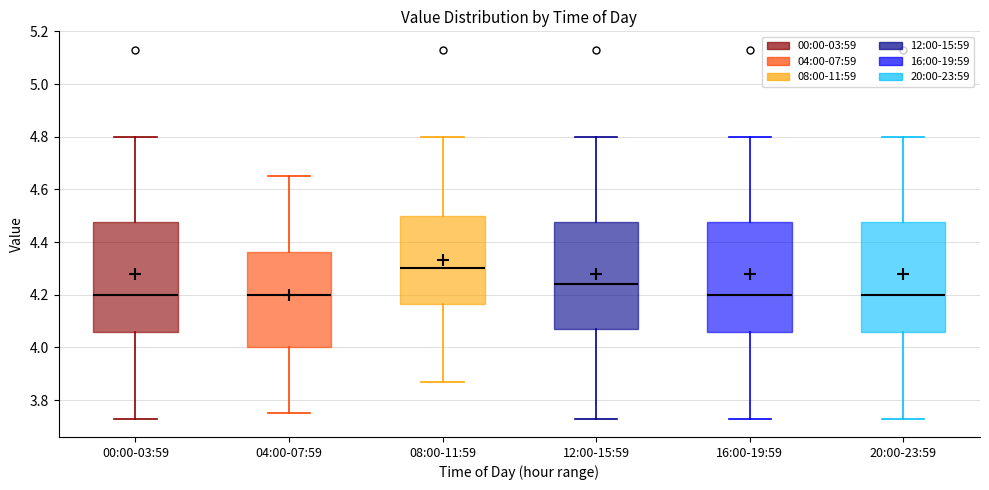

Reading left to right, read every box against the y-axis: the position of its median line, the range the box covers, and the ends of its whiskers. The values are not printed on the chart, so give them approximately, as read against the axis.

00:00-03:59: median 4.20, box 4.06 to 4.48, whiskers 3.74 to 4.80
04:00-07:59: median 4.20, box 4.00 to 4.36, whiskers 3.76 to 4.66
08:00-11:59: median 4.30, box 4.16 to 4.50, whiskers 3.88 to 4.80
12:00-15:59: median 4.24, box 4.08 to 4.48, whiskers 3.74 to 4.80
16:00-19:59: median 4.20, box 4.06 to 4.48, whiskers 3.74 to 4.80
20:00-23:59: median 4.20, box 4.06 to 4.48, whiskers 3.74 to 4.80